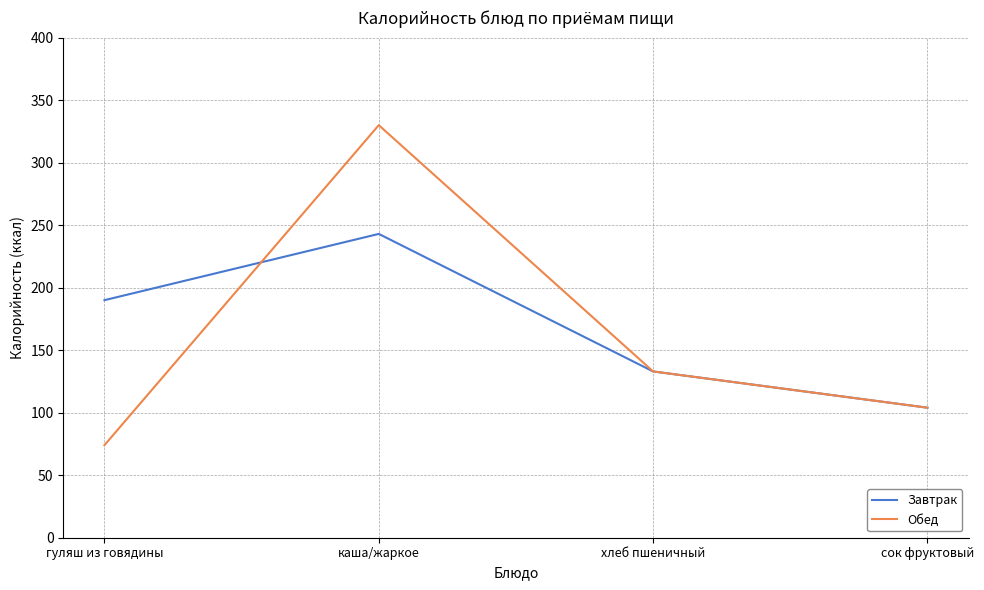

True or false: Завтрак has more than 2 interior local peaks.

False